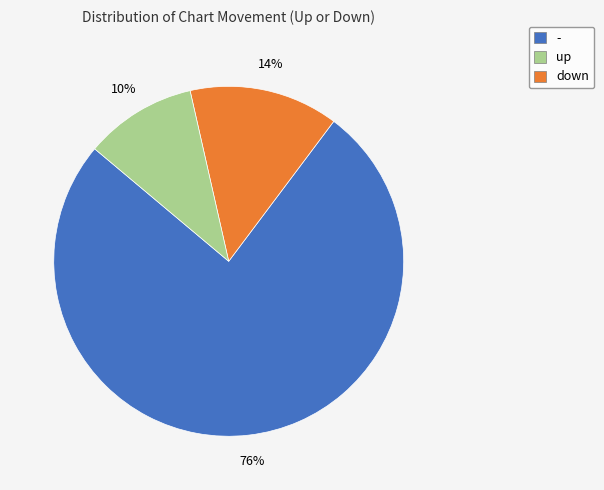

To the nearest percent, what is the average slice percentage?

33%